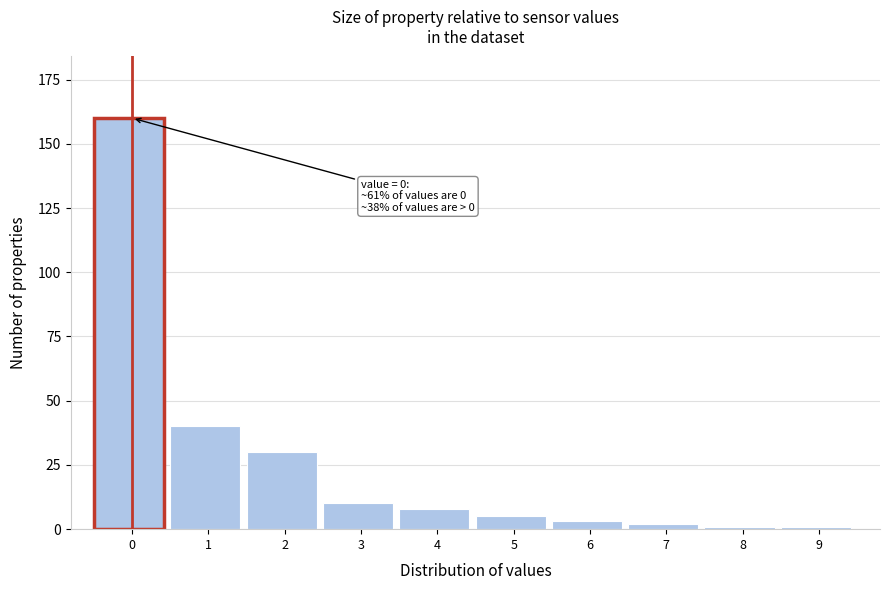

Reading left to right, list all the values displayed in this chart.

0=160	1=40	2=30	3=10	4=8	5=5	6=3	7=2	8=1	9=1